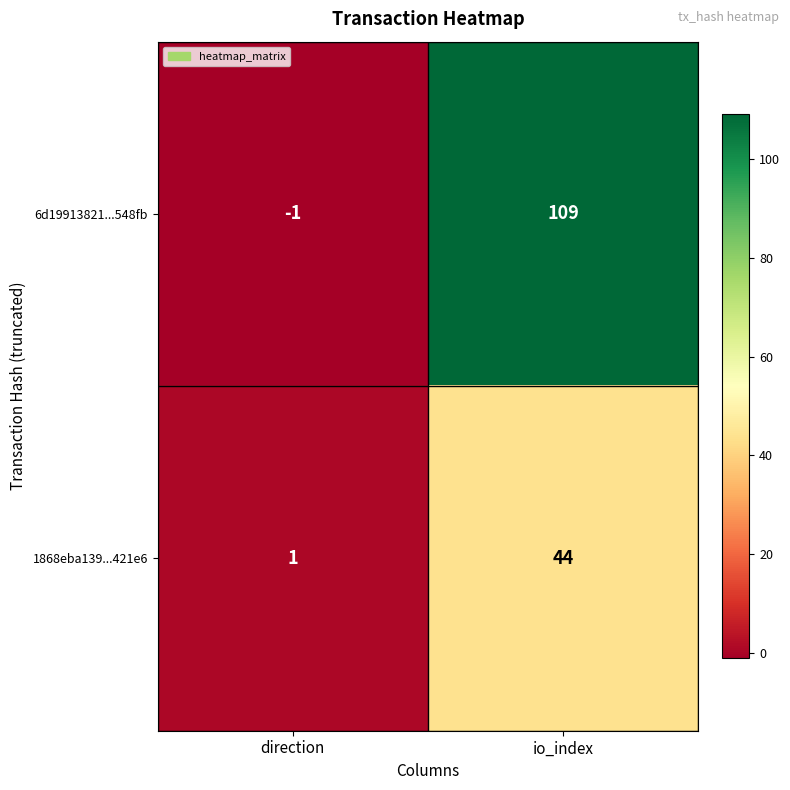

Rank the series at io_index from highest to lowest value.

6d19913821...548fb, 1868eba139...421e6